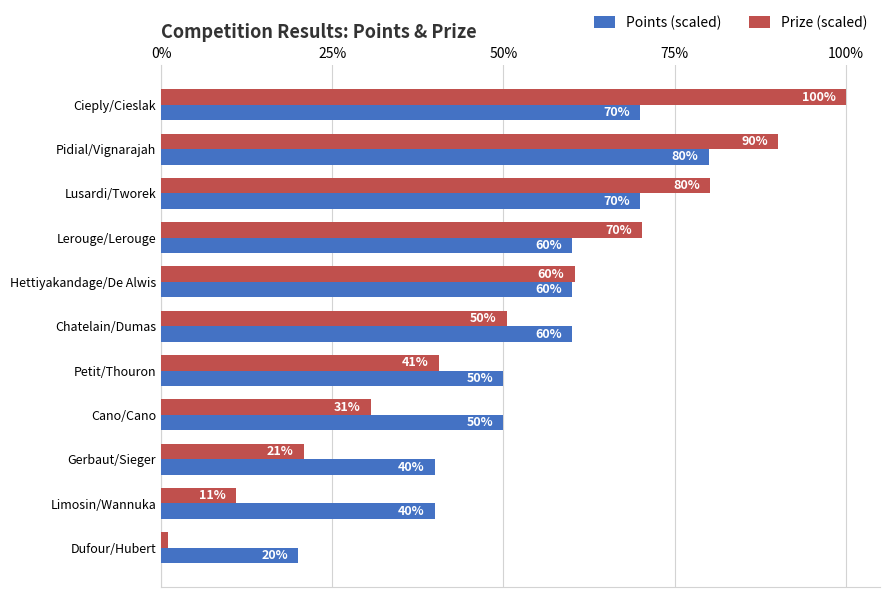

What is the approximate value of Points (scaled) at Cano/Cano?

50.0